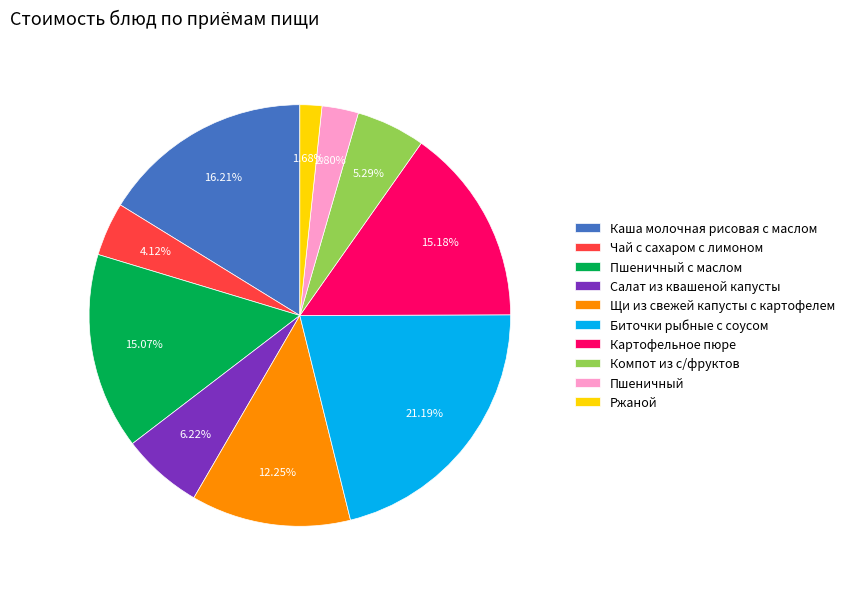

How much of the chart is everything except Пшеничный с маслом?

84.9%